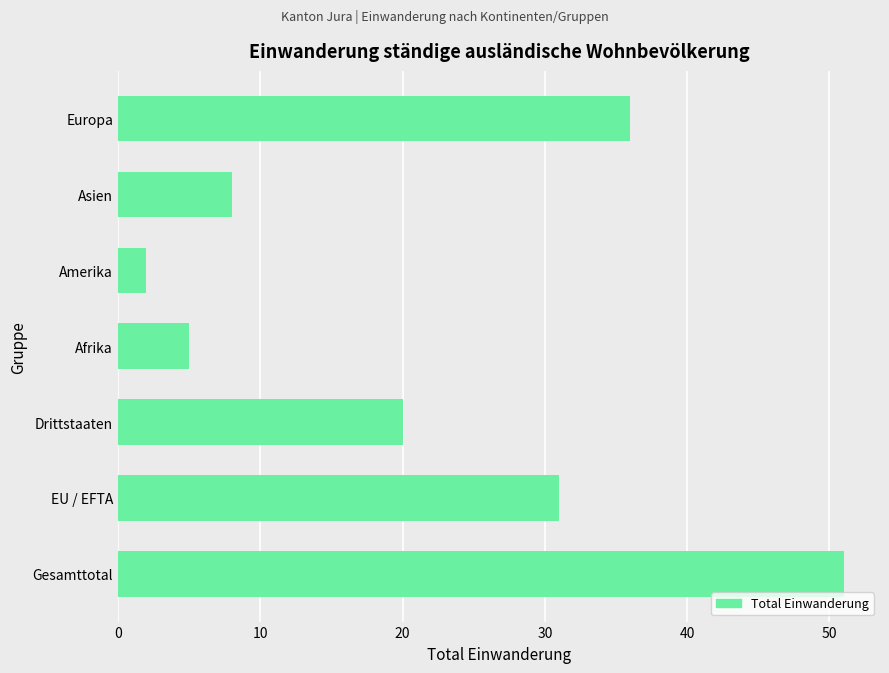

Reading top to bottom, list all the values displayed in this chart.

Europa=36	Asien=8	Amerika=2	Afrika=5	Drittstaaten=20	EU / EFTA=31	Gesamttotal=51